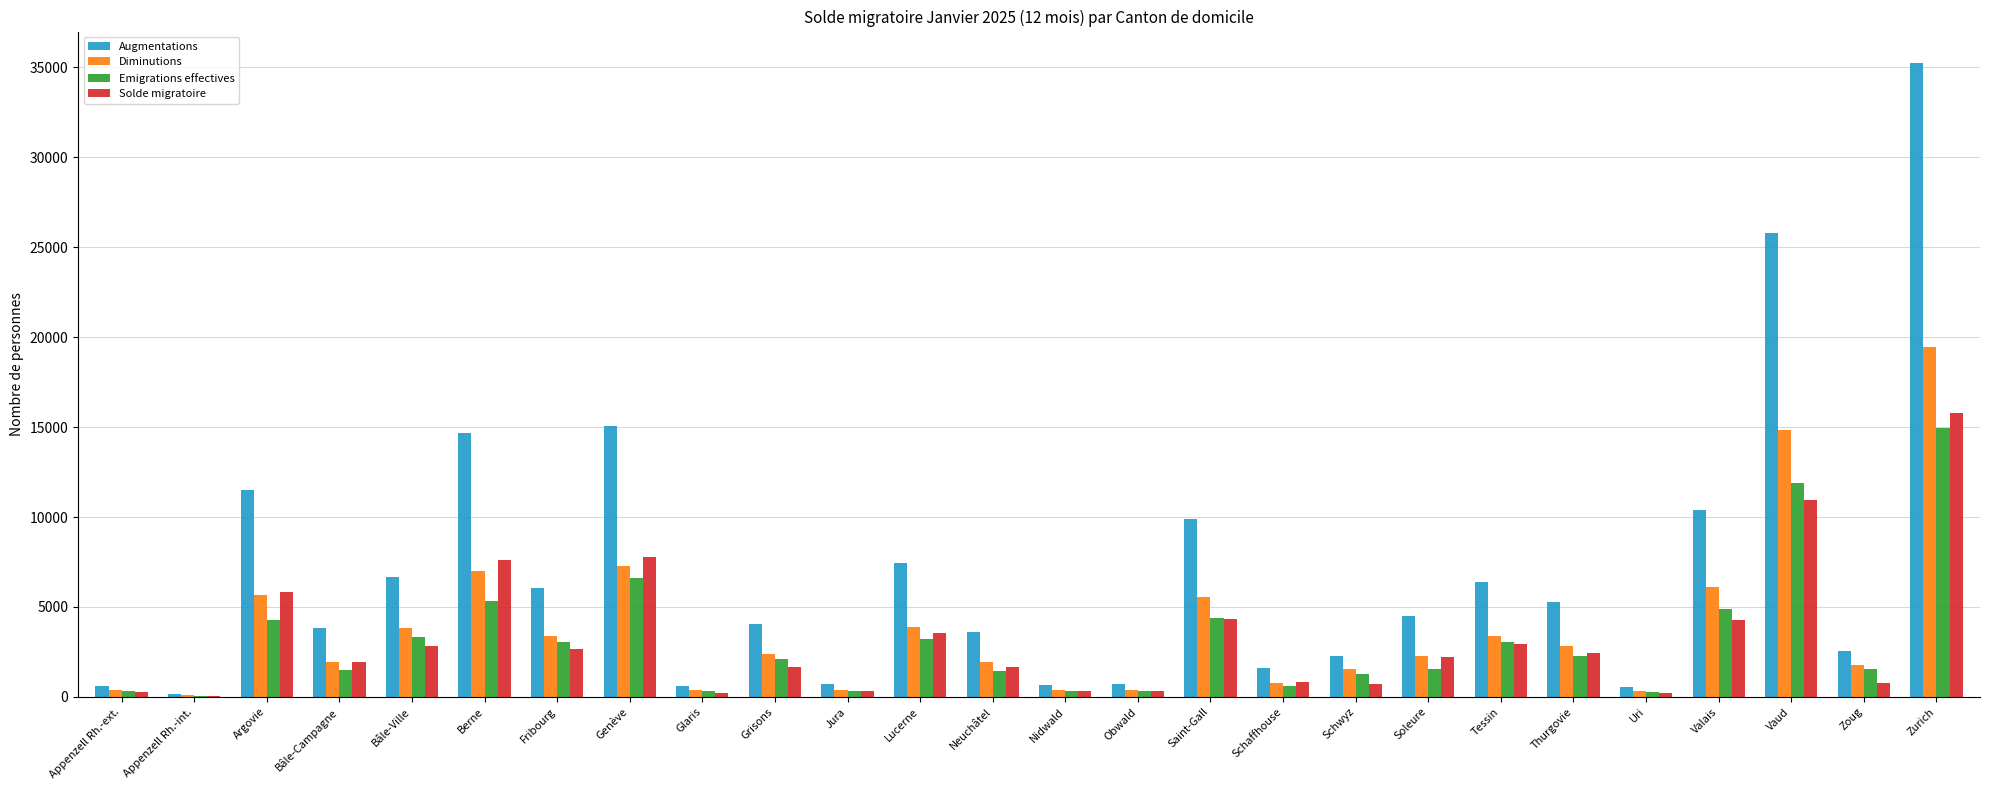

What is the difference between the Solde migratoire values at Thurgovie and Grisons?

809